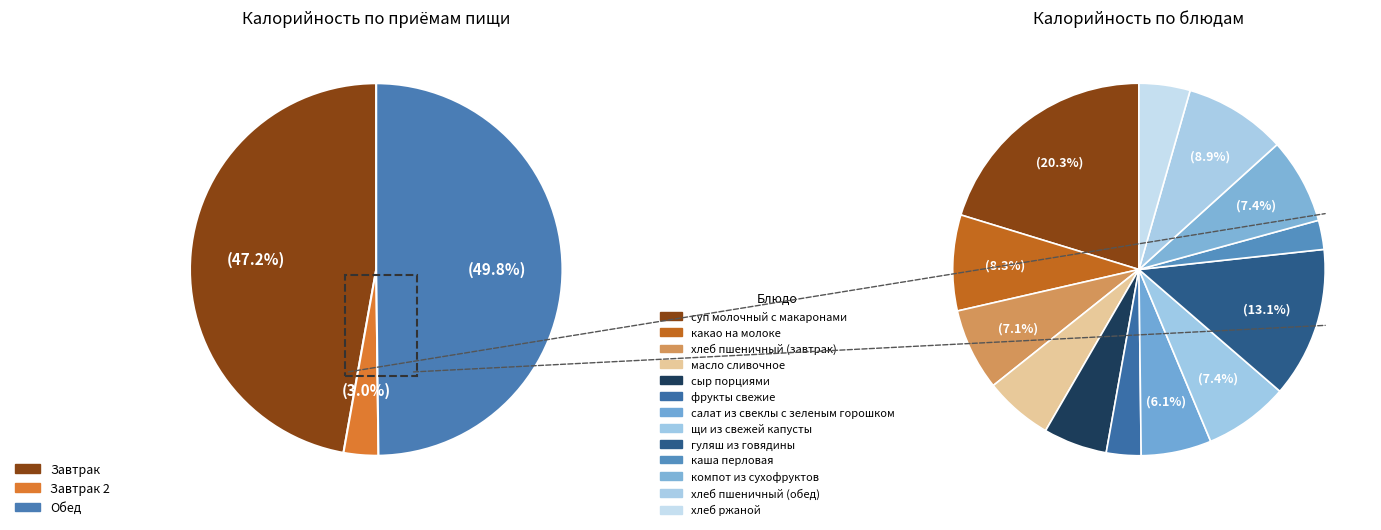

Approximately how many times larger is the value at хлеб пшеничный (обед) compared to какао на молоке?

1.1